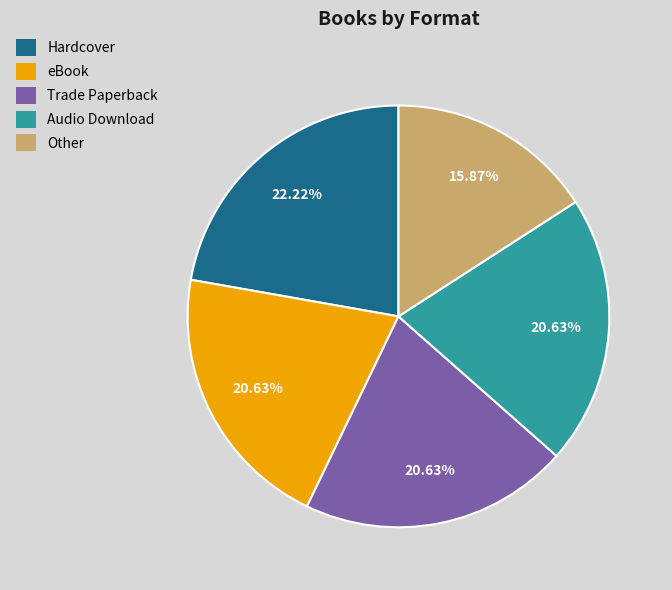

How many segments does this pie chart have?

5